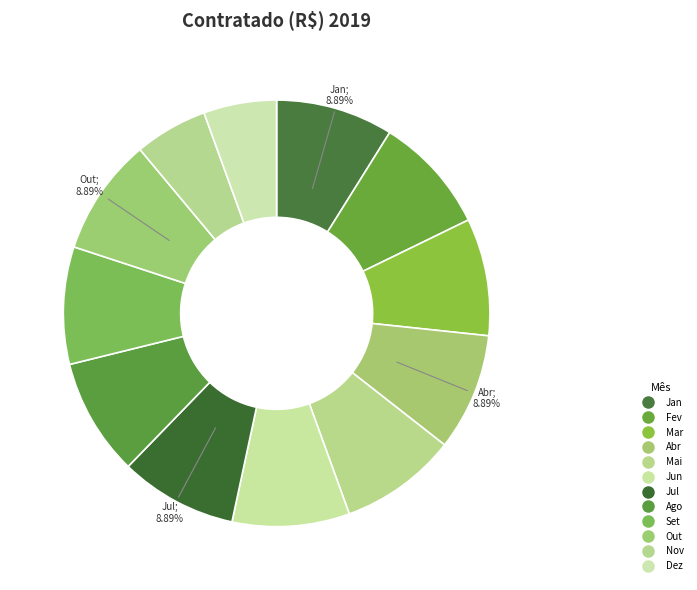

To the nearest percent, what portion does Dez represent?

6%